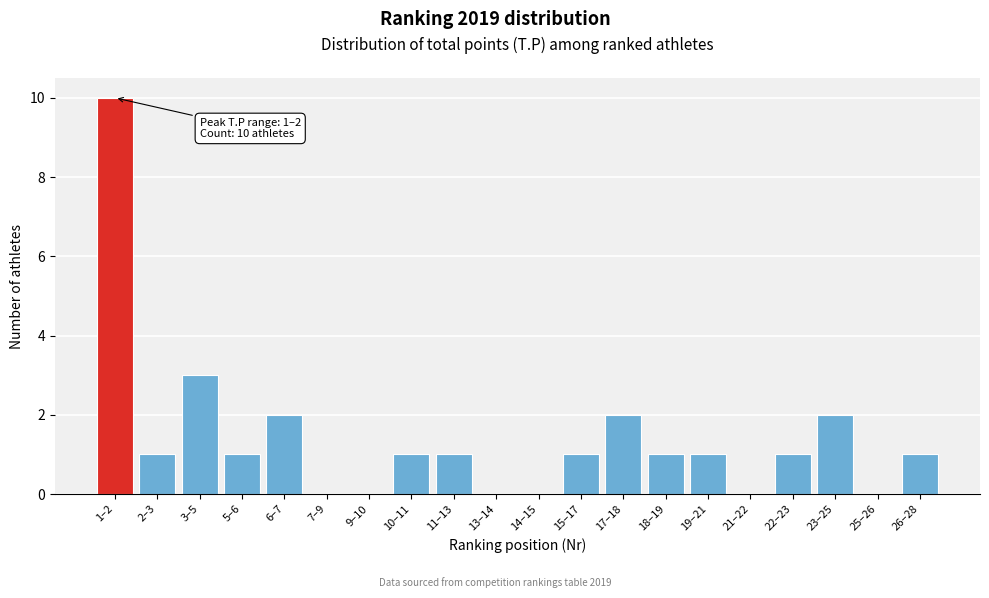

Reading left to right, list all the values displayed in this chart.

1–2=10	2–3=1	3–5=3	5–6=1	6–7=2	7–9=0	9–10=0	10–11=1	11–13=1	13–14=0	14–15=0	15–17=1	17–18=2	18–19=1	19–21=1	21–22=0	22–23=1	23–25=2	25–26=0	26–28=1